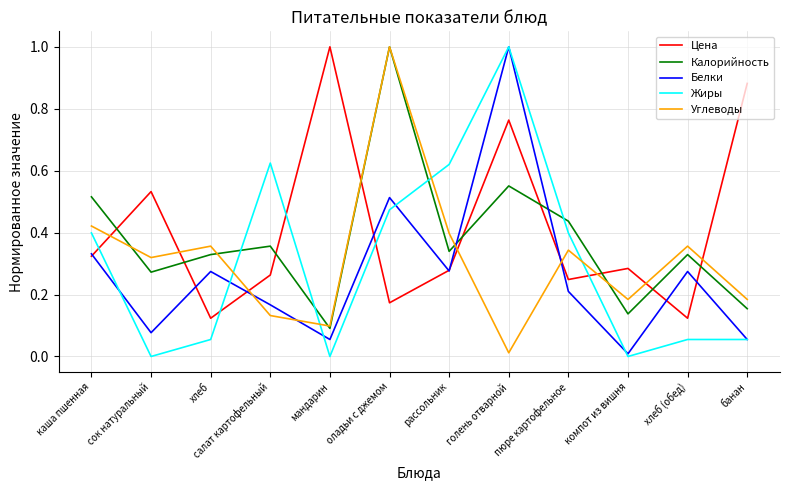

What is the greatest value displayed?

1.0